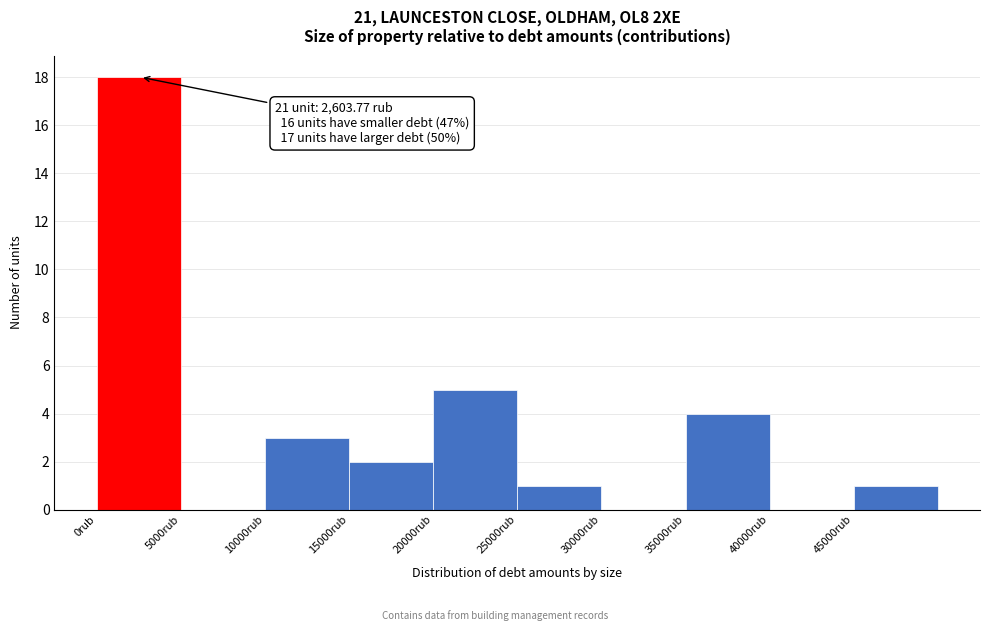

Over which range of the x-axis is the bar tallest?

0 to 5000